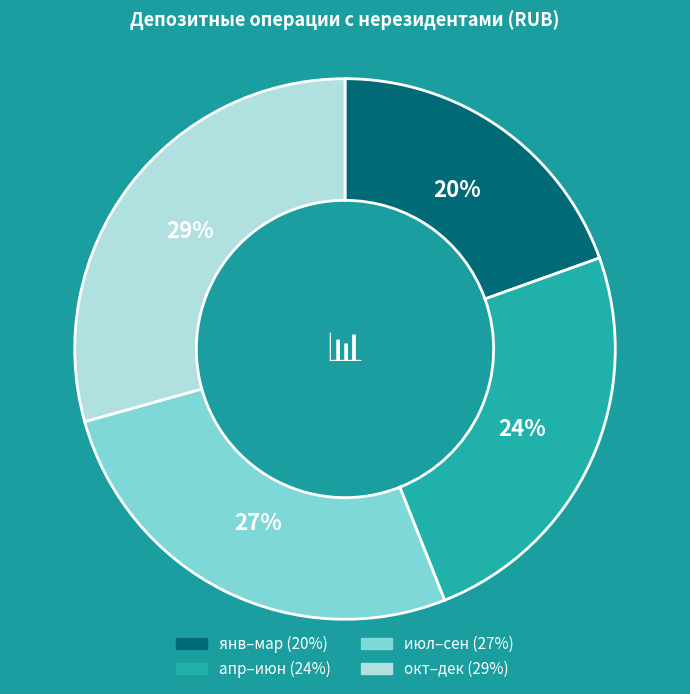

Is there any slice that represents more than half of the pie?

No